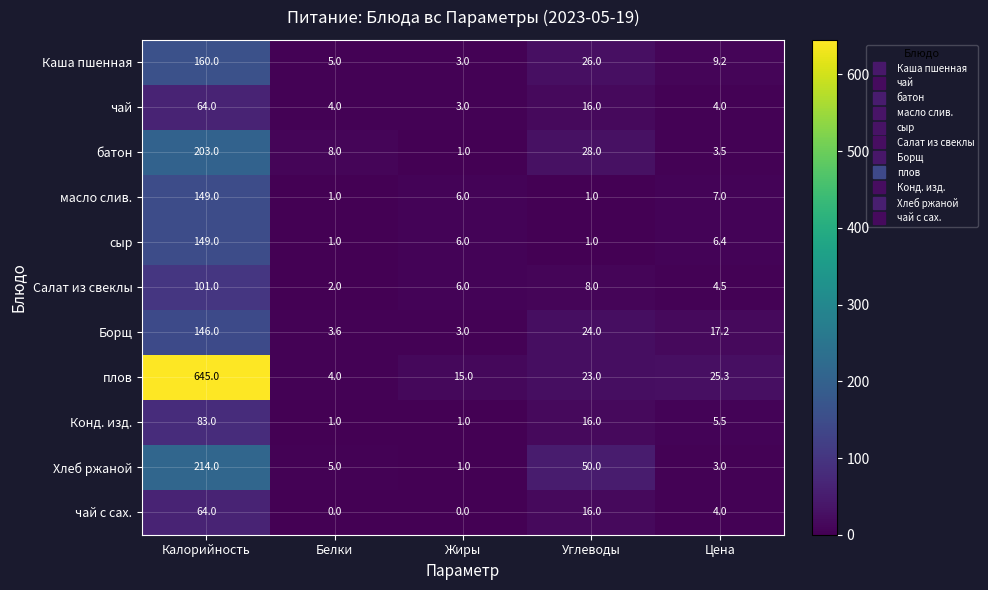

Which label corresponds to the largest value in the chart?

Калорийность